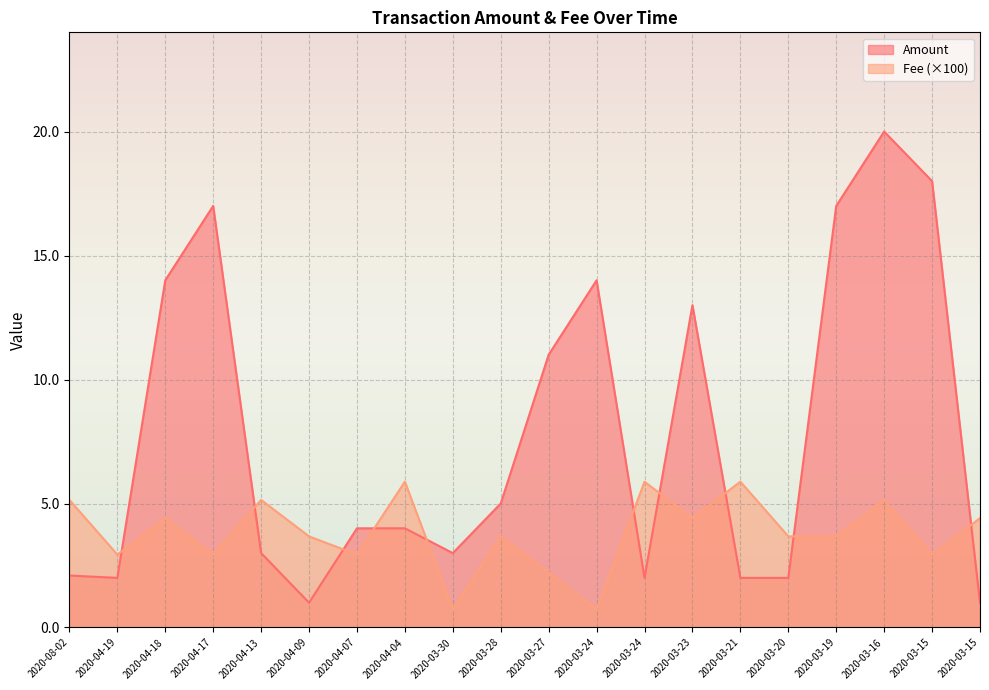

How many values in the Amount series exceed 4?

9